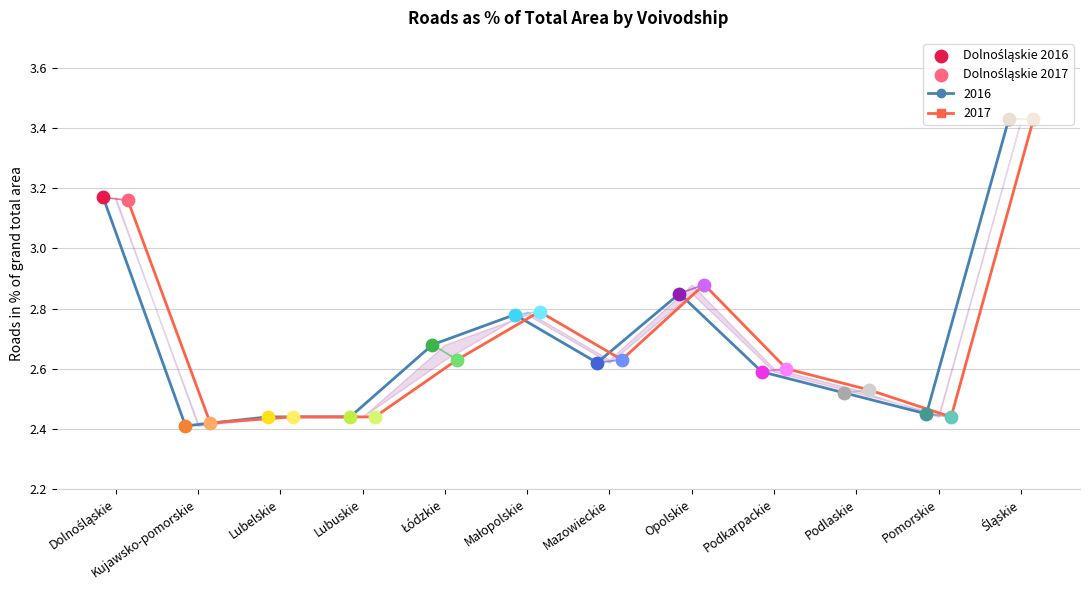

Which series reaches the maximum Y coordinate?

2016